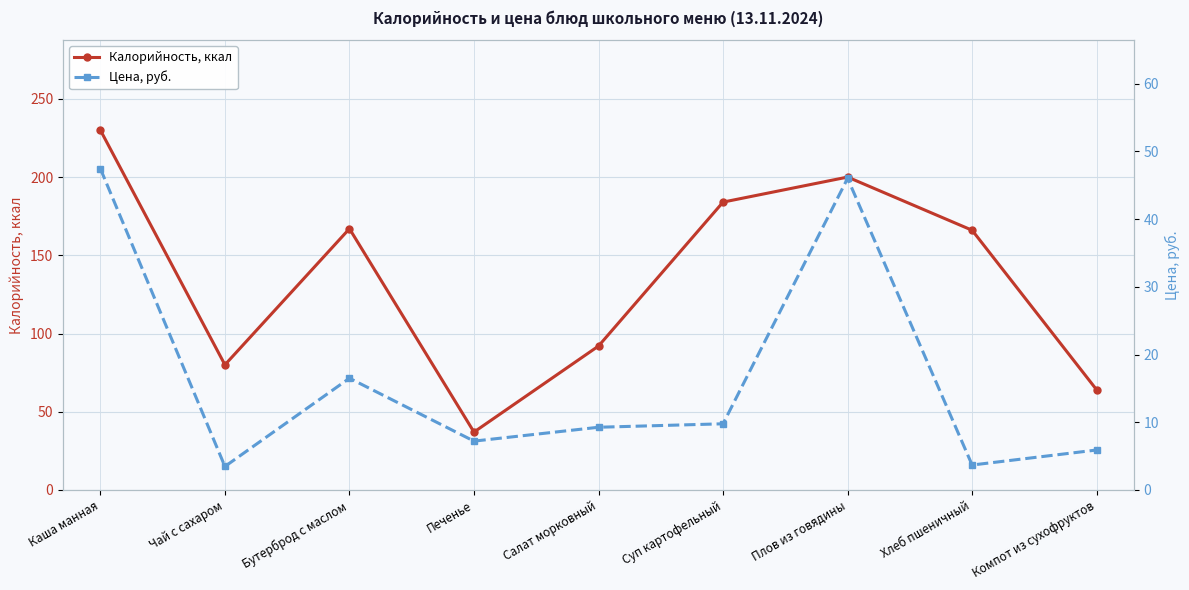

True or false: Цена, руб. and Калорийность, ккал cross at least once.

False